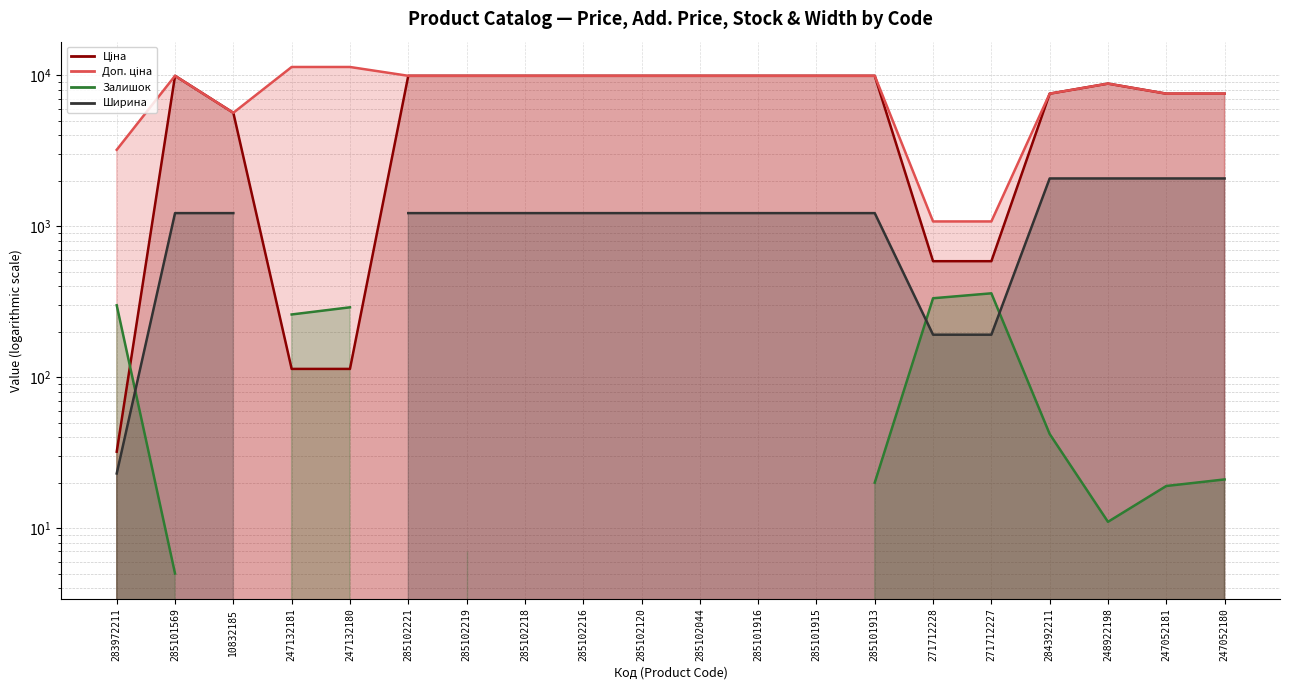

True or false: Доп. ціна and Ціна cross at least once.

False